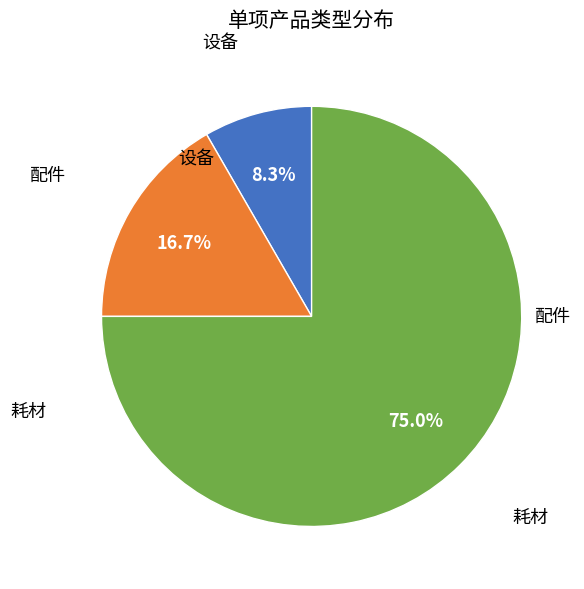

Does any single category account for the majority?

Yes